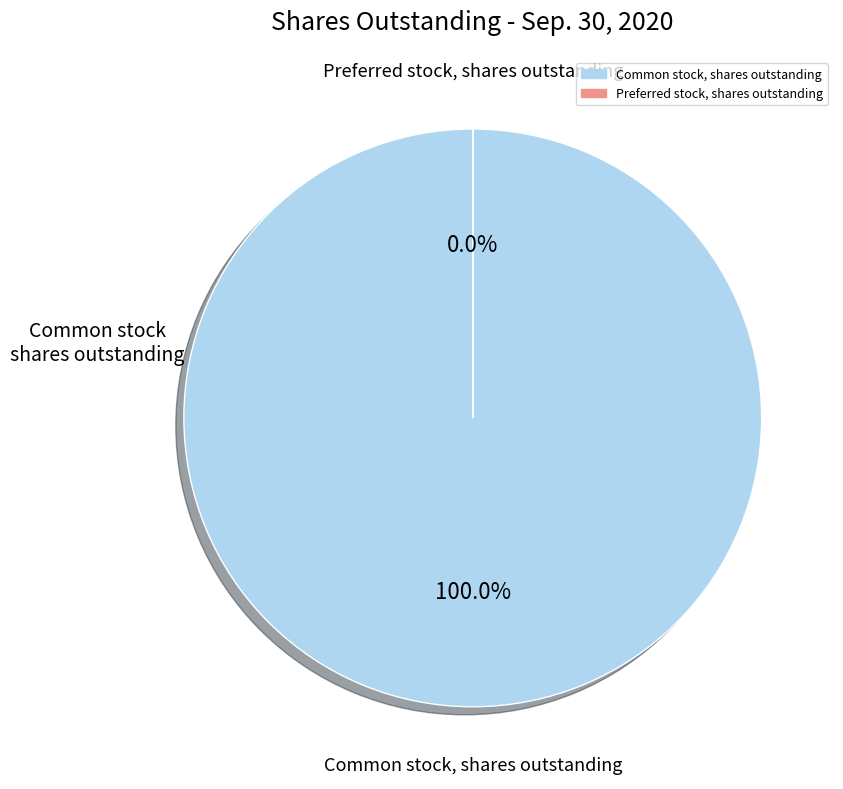

Does Common stock, shares outstanding represent more than half of the total?

Yes